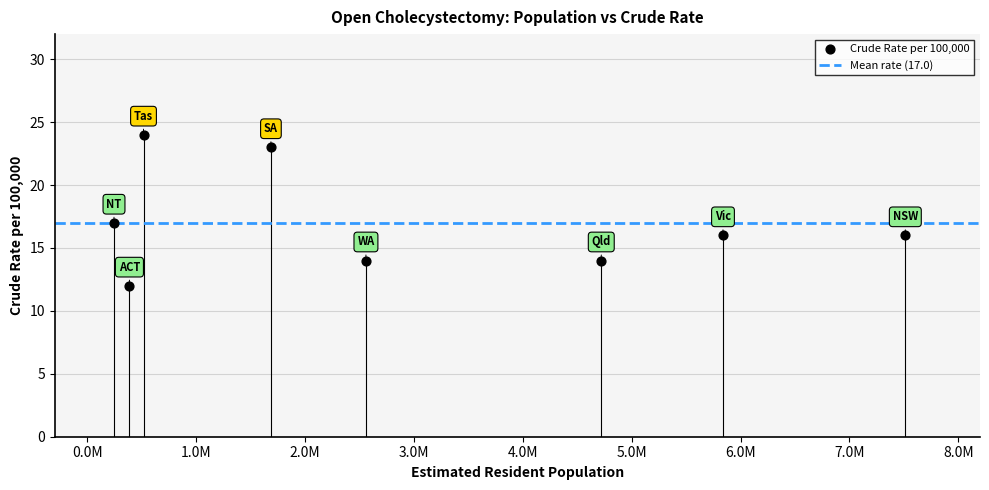

What Y value in the scatter plot is closest to 18?

17